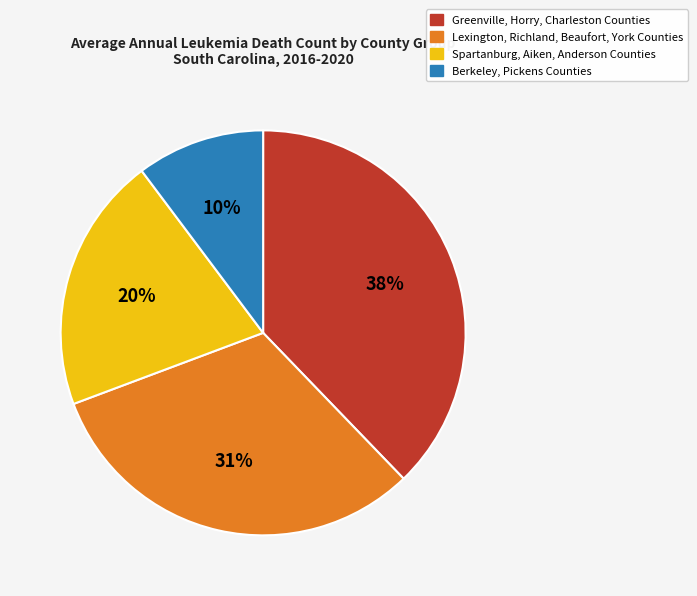

The Greenville, Horry, Charleston Counties slice represents 30% of the pie. True or false?

False